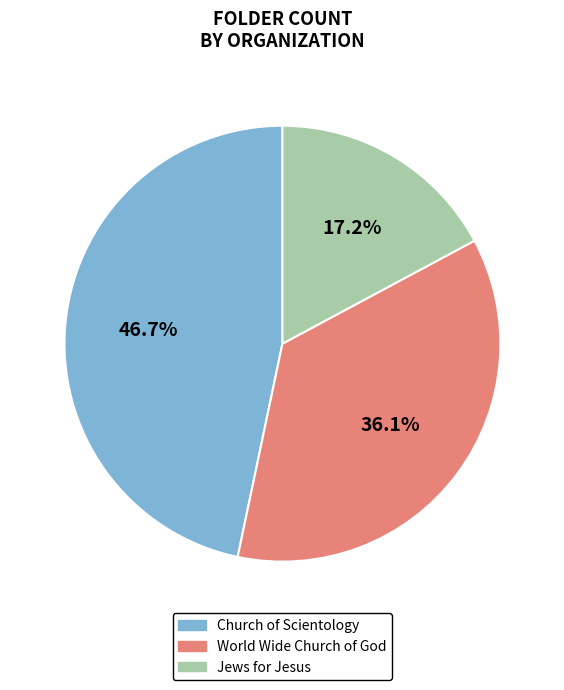

How many slices are in this pie chart?

3